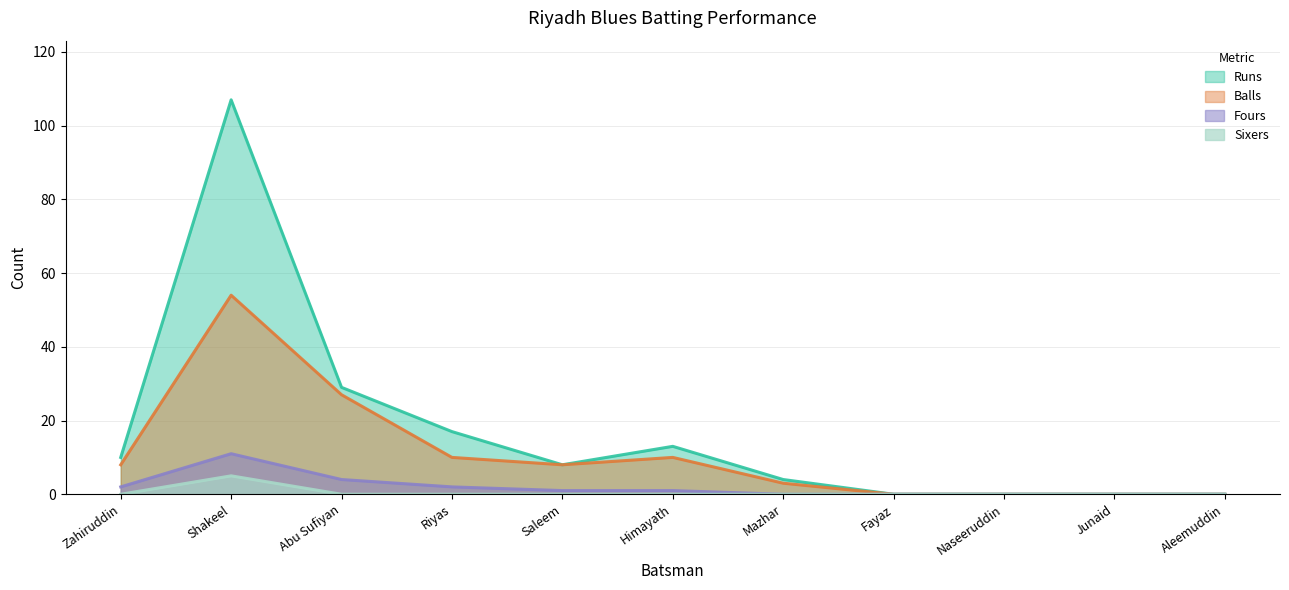

What is the highest value of the Balls series?

54